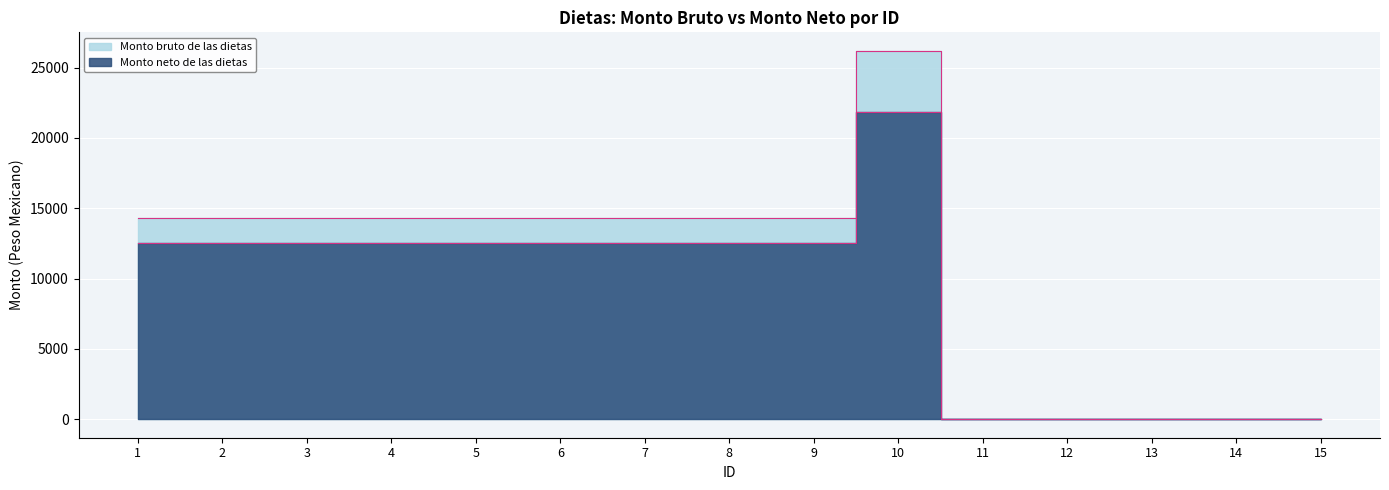

True or false: Monto bruto de las dietas and Monto neto de las dietas intersect in this chart.

False